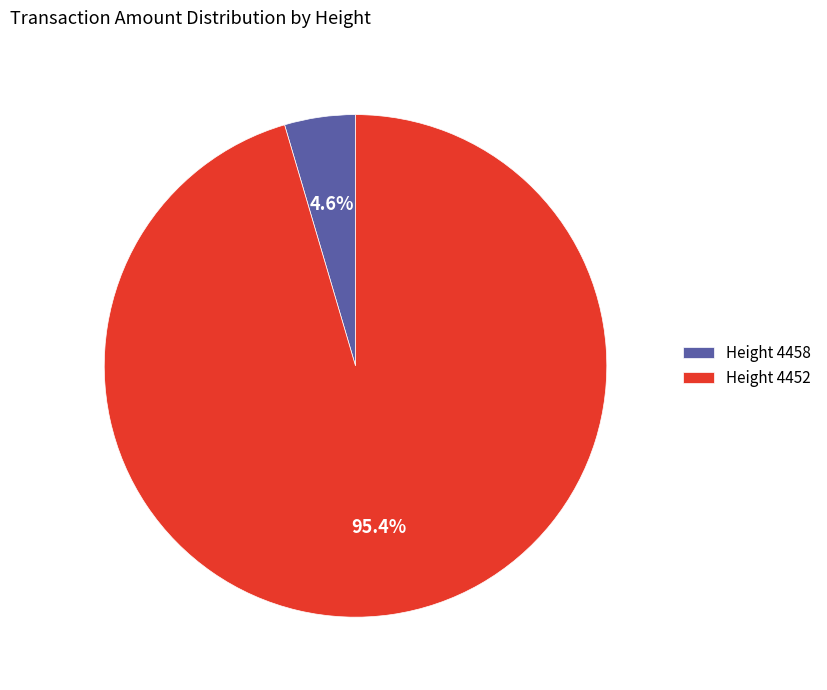

Rank the categories by value from highest to lowest.

Height 4452, Height 4458